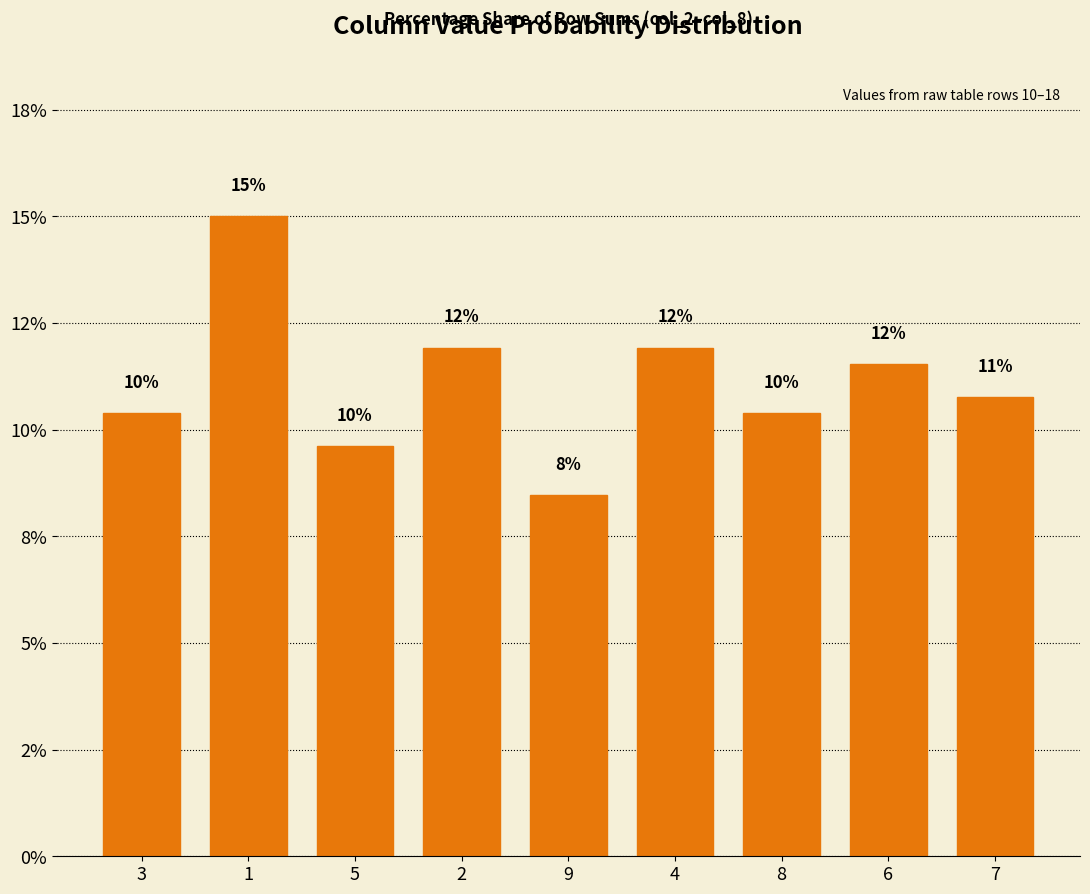

What is the value of the 5th bar from the left?

8.5